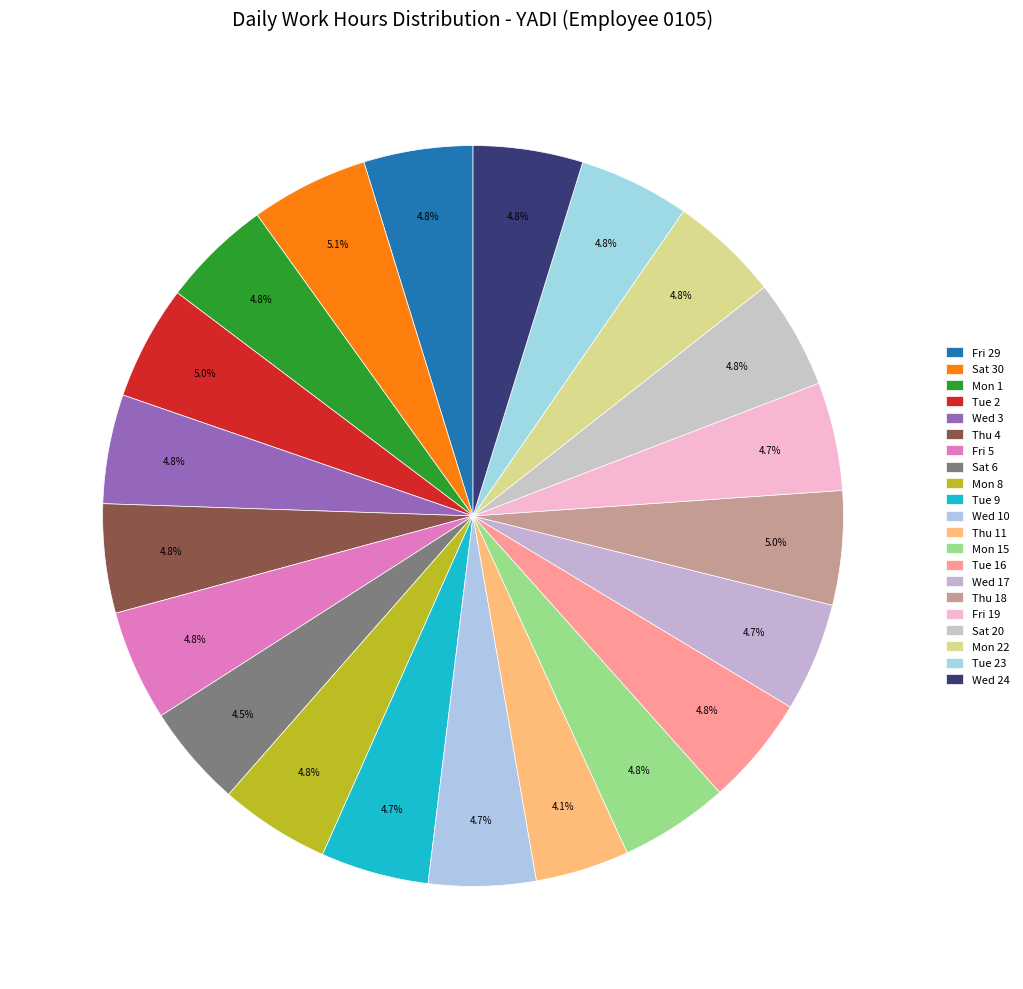

Count the number of slices in the pie.

21